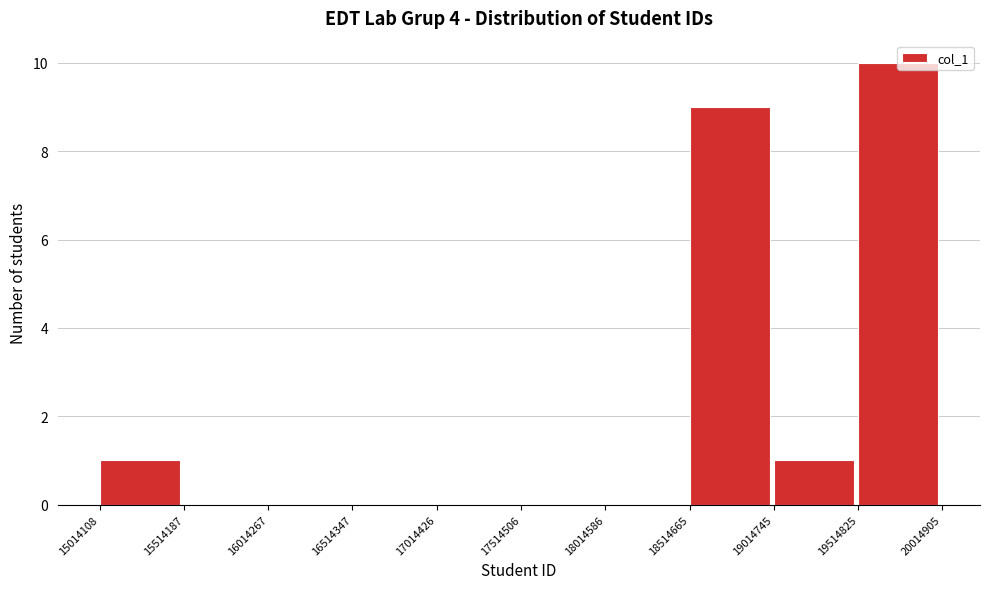

Reading left to right, transcribe this chart: for each bar, give the range it covers on the x-axis and its height. The values are not printed on the chart, so give them approximately, as read against the axis.

15014108 to 15514187: 1
15514187 to 16014267: 0
16014267 to 16514347: 0
16514347 to 17014426: 0
17014426 to 17514506: 0
17514506 to 18014586: 0
18014586 to 18514665: 0
18514665 to 19014745: 9
19014745 to 19514825: 1
19514825 to 20014905: 10